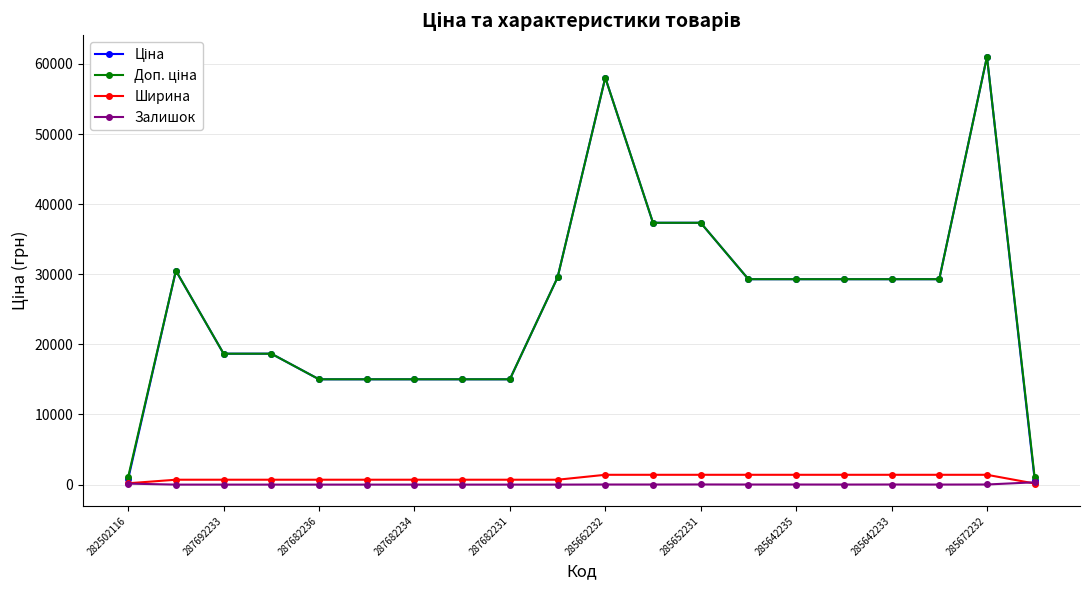

How many data points in Ширина are less than 697?

2